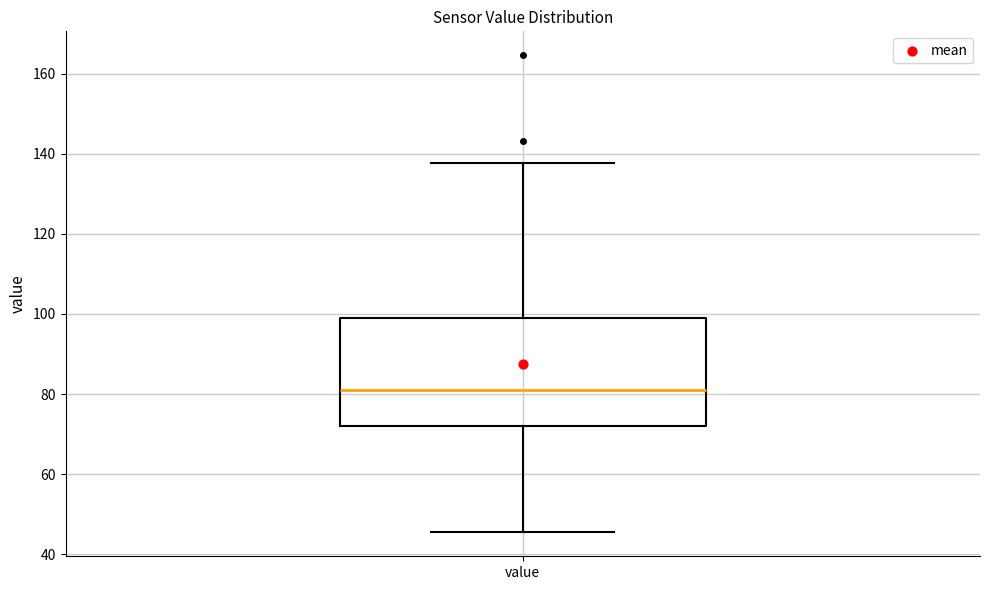

Read this box plot against the y-axis: the position of the median line, the range covered by the box, and the ends of both whiskers. The values are not printed on the chart, so give them approximately, as read against the axis.

median 80, box 72 to 100, whiskers 46 to 138